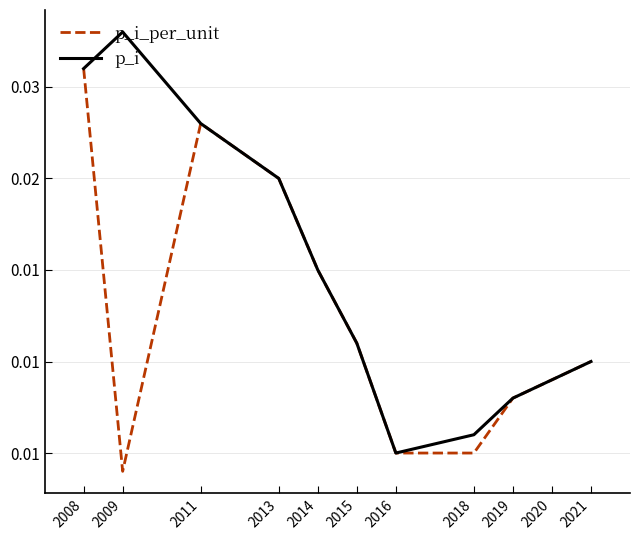

True or false: p_i_per_unit and p_i cross at least once.

False